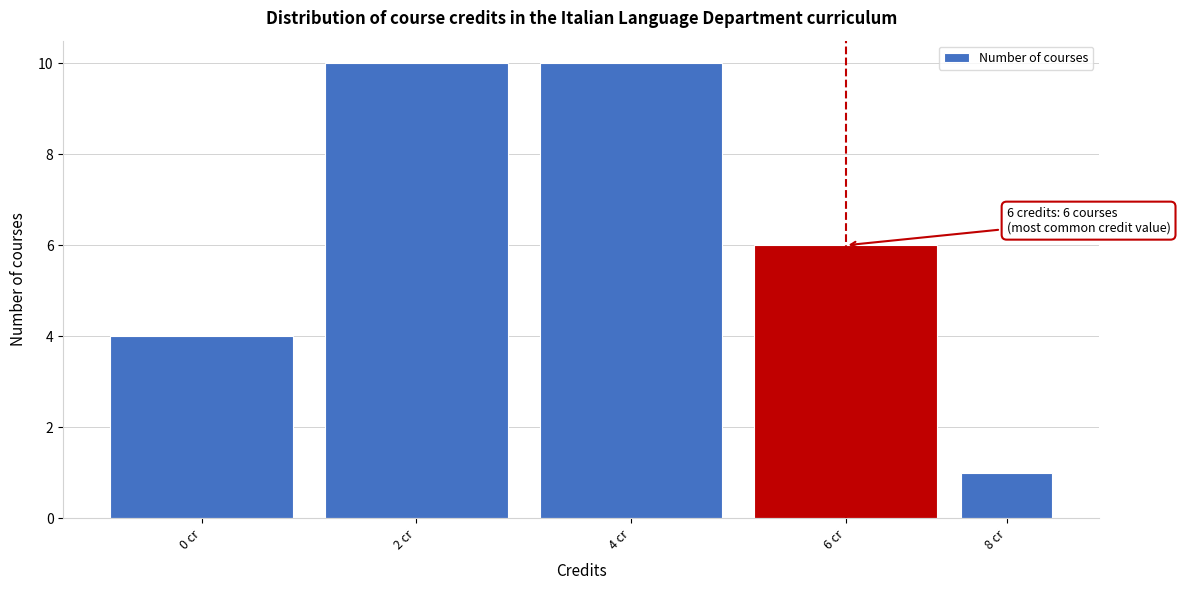

Reading left to right, what are all the values shown in this chart?

0 cr=4	2 cr=10	4 cr=10	6 cr=6	8 cr=1